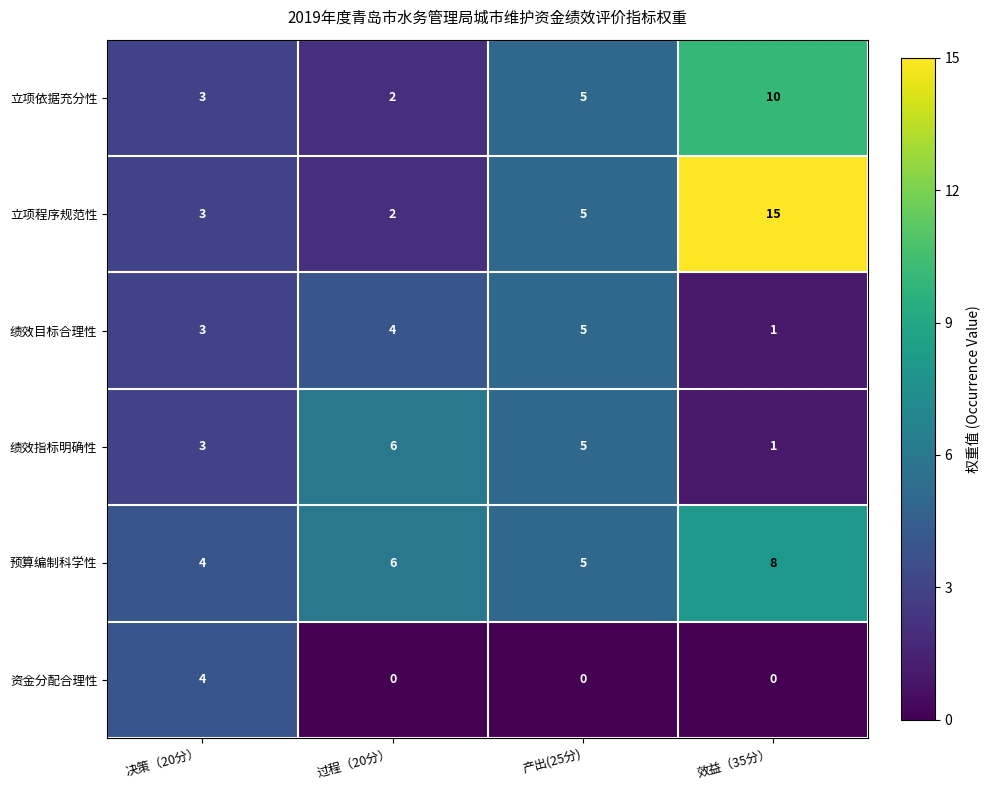

What is the average value of the 立项依据充分性 series?

5